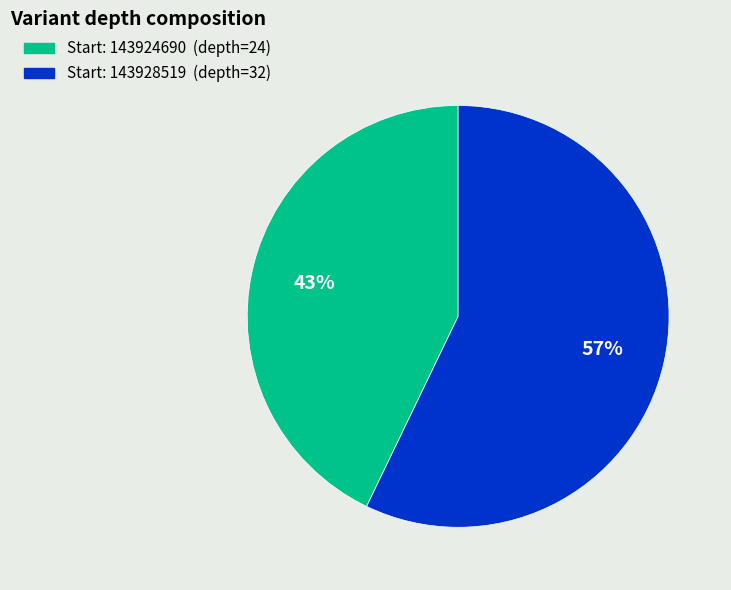

Does any single category account for the majority?

Yes